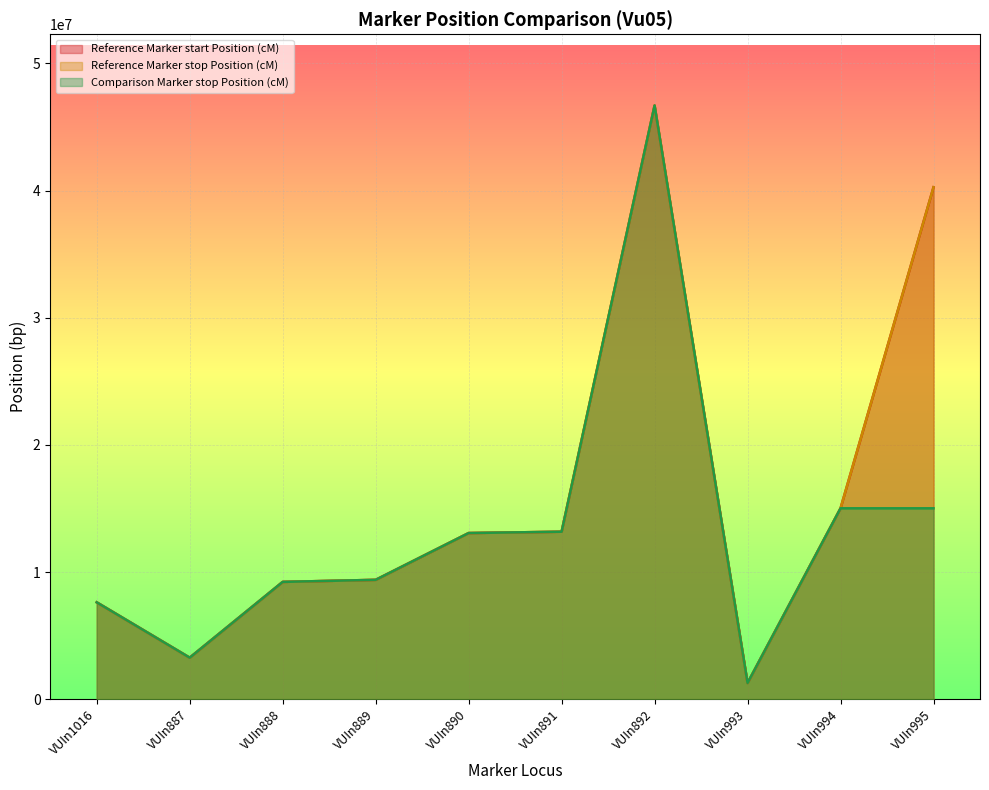

True or false: Comparison Marker stop Position (cM) and Reference Marker stop Position (cM) intersect in this chart.

False